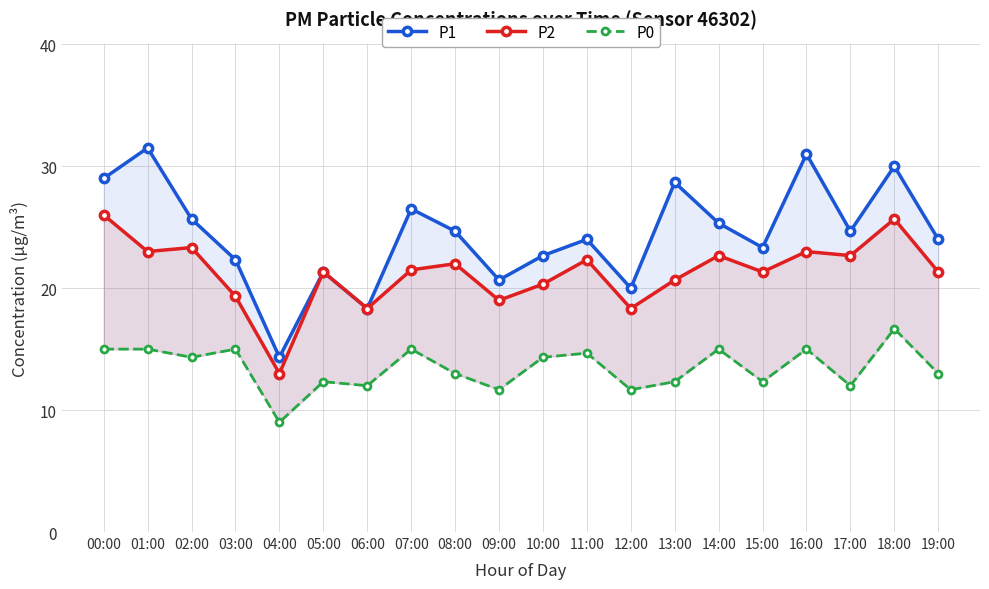

True or false: P2 and P1 cross at least once.

False